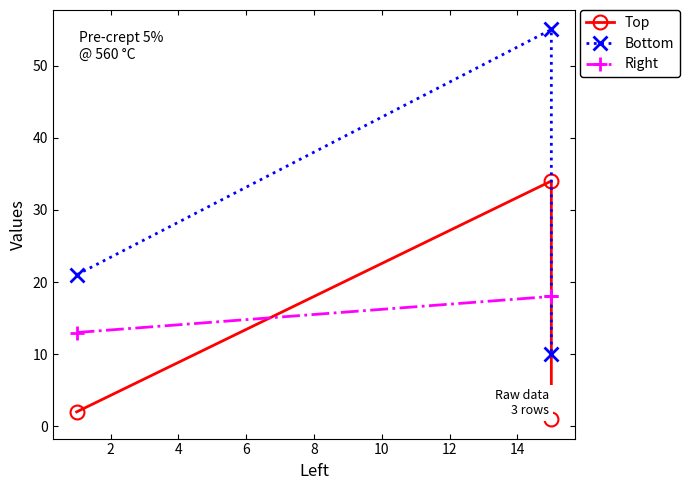

What is the value of the Bottom point at the 3rd from the left?

10